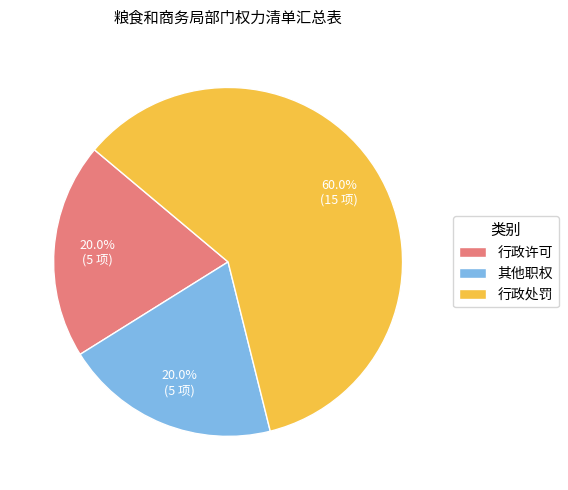

Approximately how many times larger is the value at 行政处罚 compared to 其他职权?

3.0